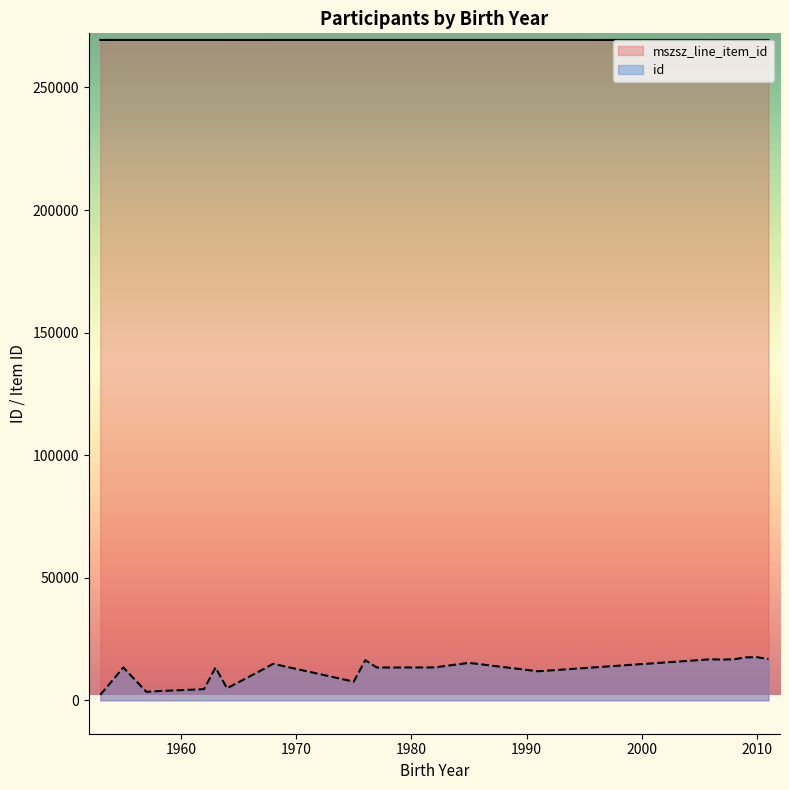

What are all the series names shown in the legend?

mszsz_line_item_id, id